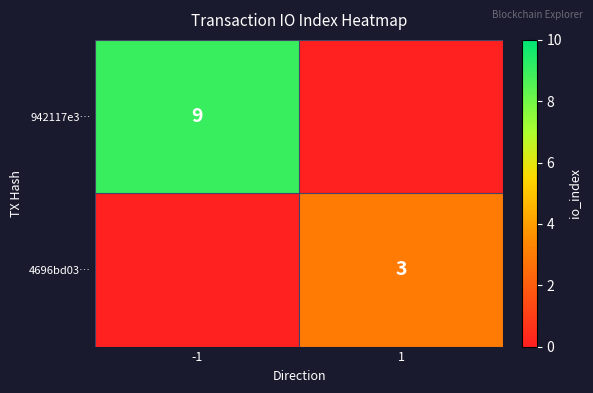

How many distinct data groups are displayed?

2